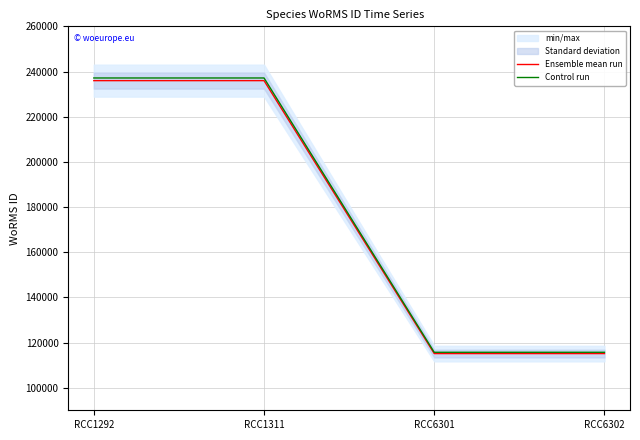

The value of Control run at RCC6302 is 115679.5. True or false?

True